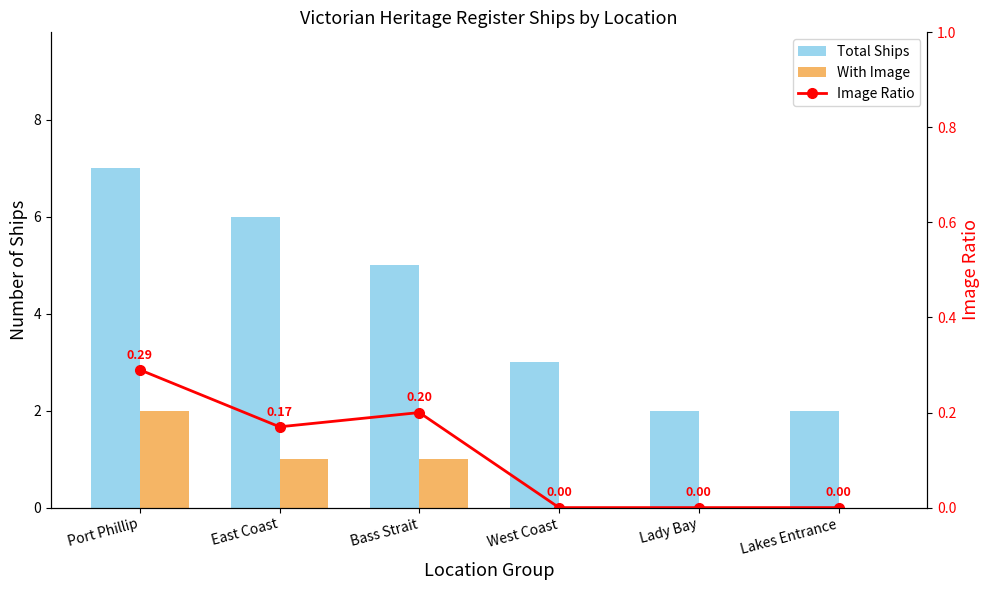

Reading left to right, transcribe all the data shown in this chart.

Total Ships: Port Phillip=7.0	East Coast=6.0	Bass Strait=5.0	West Coast=3.0	Lady Bay=2.0	Lakes Entrance=2.0
With Image: Port Phillip=2.0	East Coast=1.0	Bass Strait=1.0	West Coast=0.0	Lady Bay=0.0	Lakes Entrance=0.0
Image Ratio: Port Phillip=0.3	East Coast=0.2	Bass Strait=0.2	West Coast=0.0	Lady Bay=0.0	Lakes Entrance=0.0